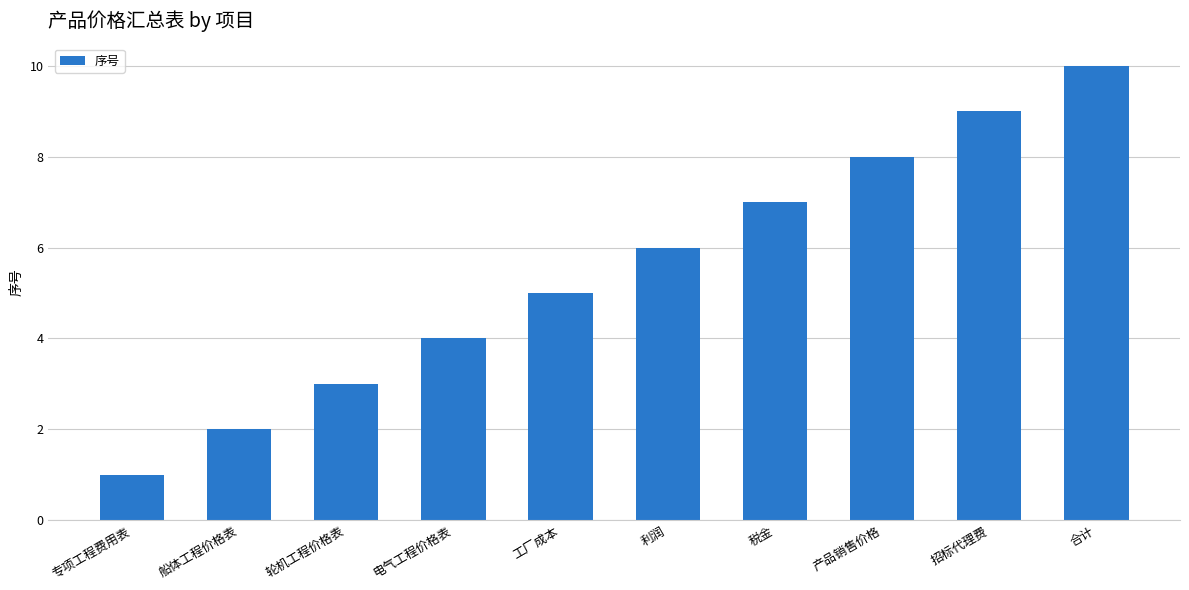

Rank the categories by value from lowest to highest.

专项工程费用表, 船体工程价格表, 轮机工程价格表, 电气工程价格表, 工厂成本, 利润, 税金, 产品销售价格, 招标代理费, 合计